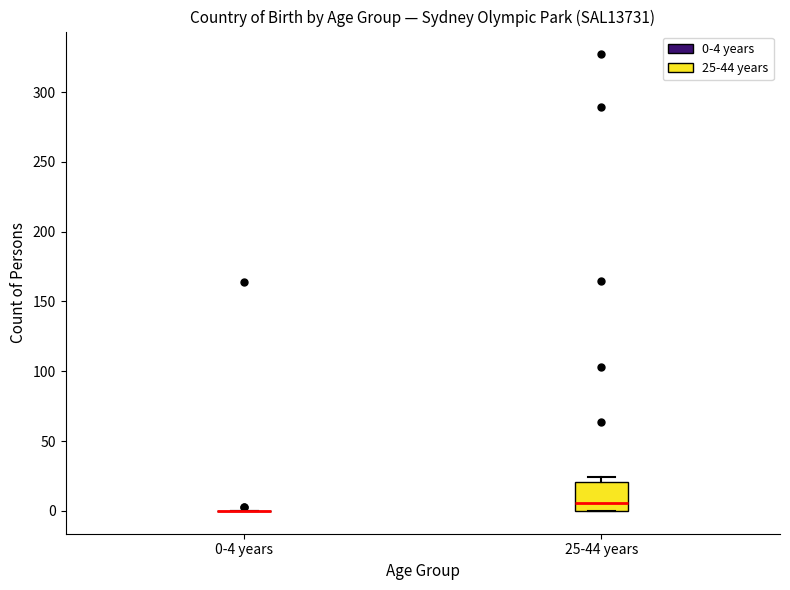

Comparing the boxes themselves (not the whiskers), which one is the tallest?

25-44 years